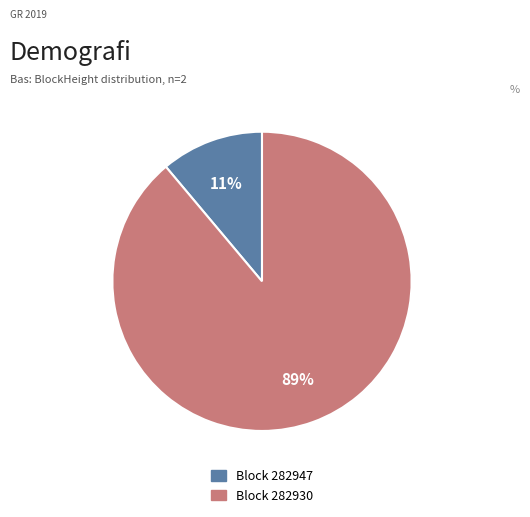

To the nearest percent, what is the average slice percentage?

50%